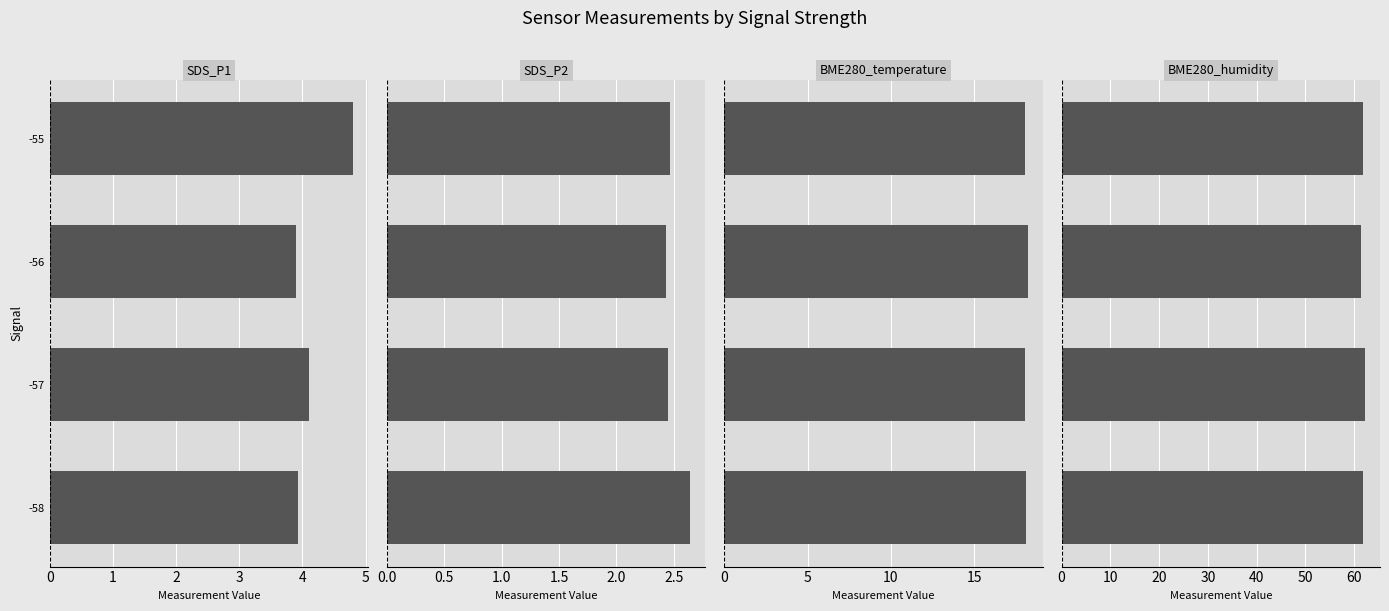

Count the number of data series in this chart.

4